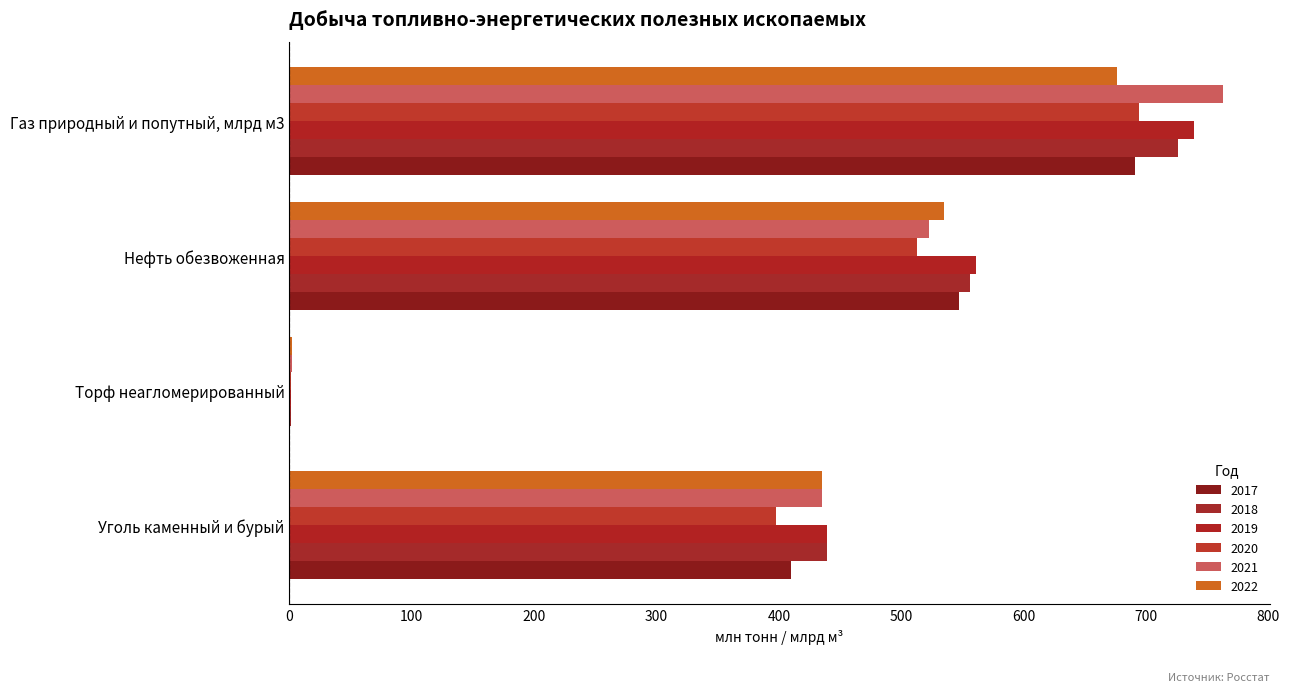

What is the label of the 4th bar from the left?

Газ природный и попутный, млрд м3